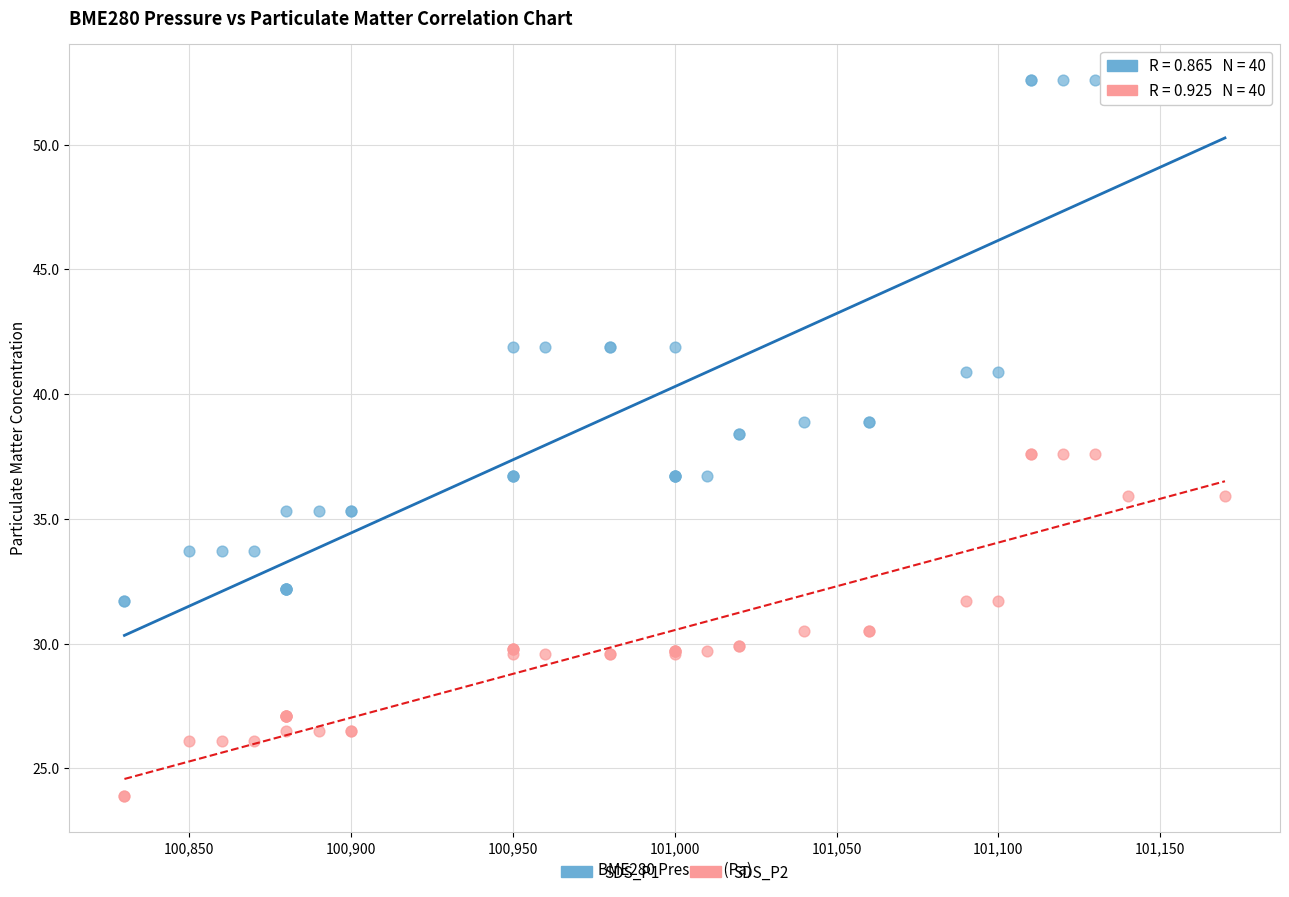

Which series contains the lowest Y value?

SDS_P2